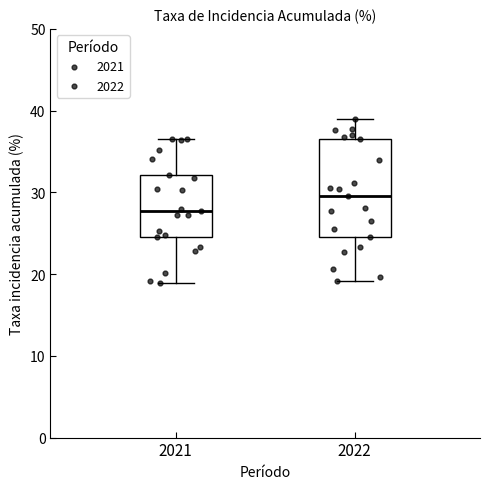

Which box is the tallest, from its lower edge to its upper edge?

2022